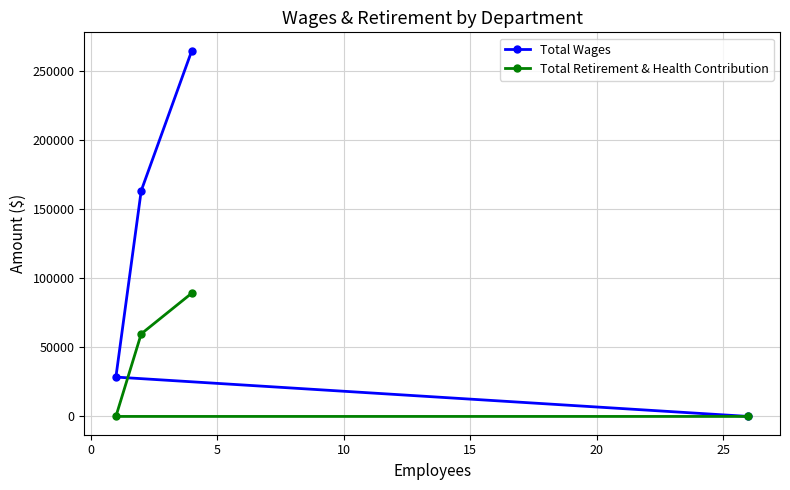

Which series has the largest total across all categories?

Total Wages